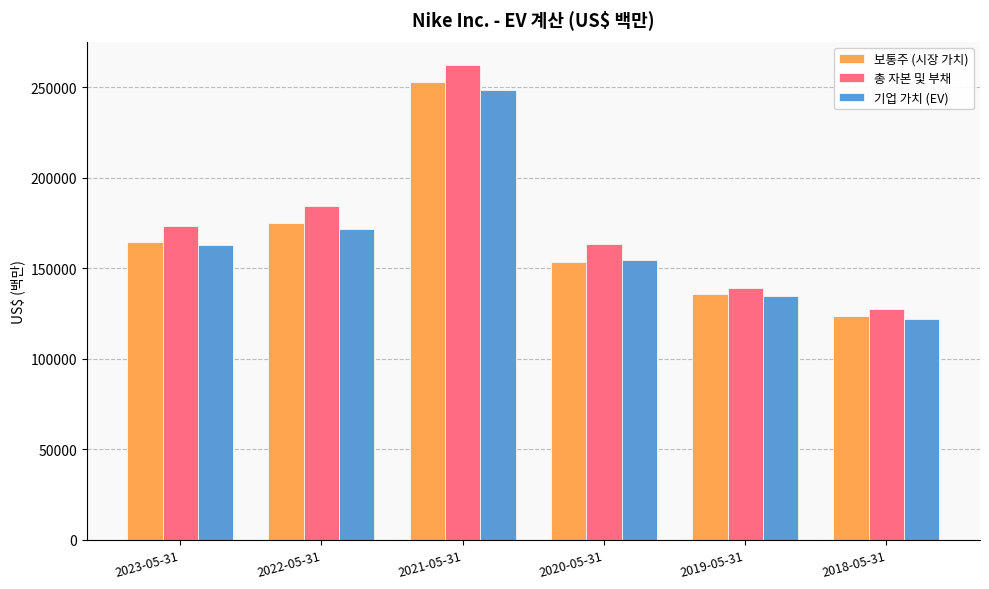

What is the difference between the maximum and minimum values in the 총 자본 및 부채 series?

134783